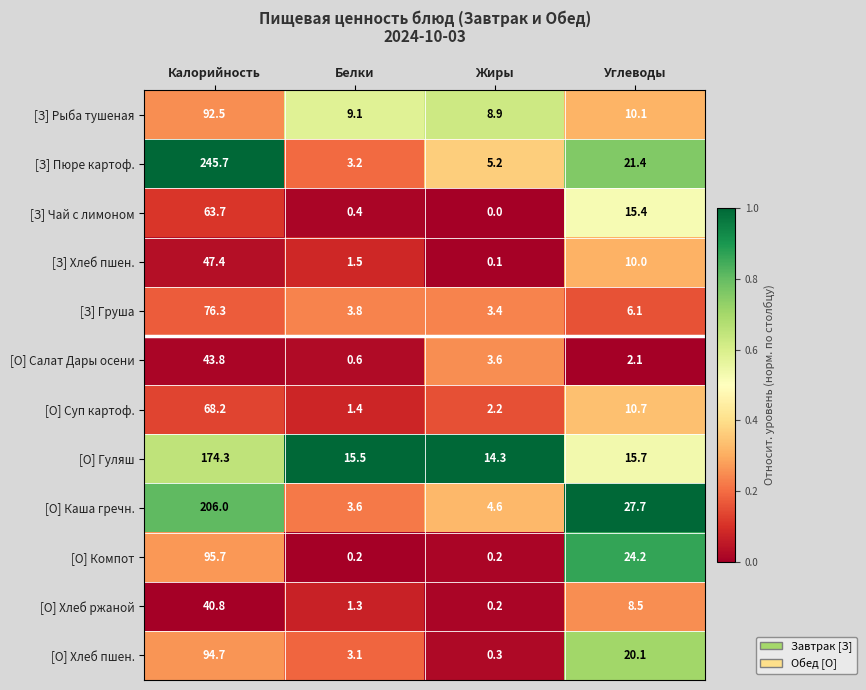

List the series in order of their peak value, highest first.

[З] Пюре картоф., [О] Каша гречн., [О] Гуляш, [О] Компот, [О] Хлеб пшен., [З] Рыба тушеная, [З] Груша, [О] Суп картоф., [З] Чай с лимоном, [З] Хлеб пшен., [О] Салат Дары осени, [О] Хлеб ржаной